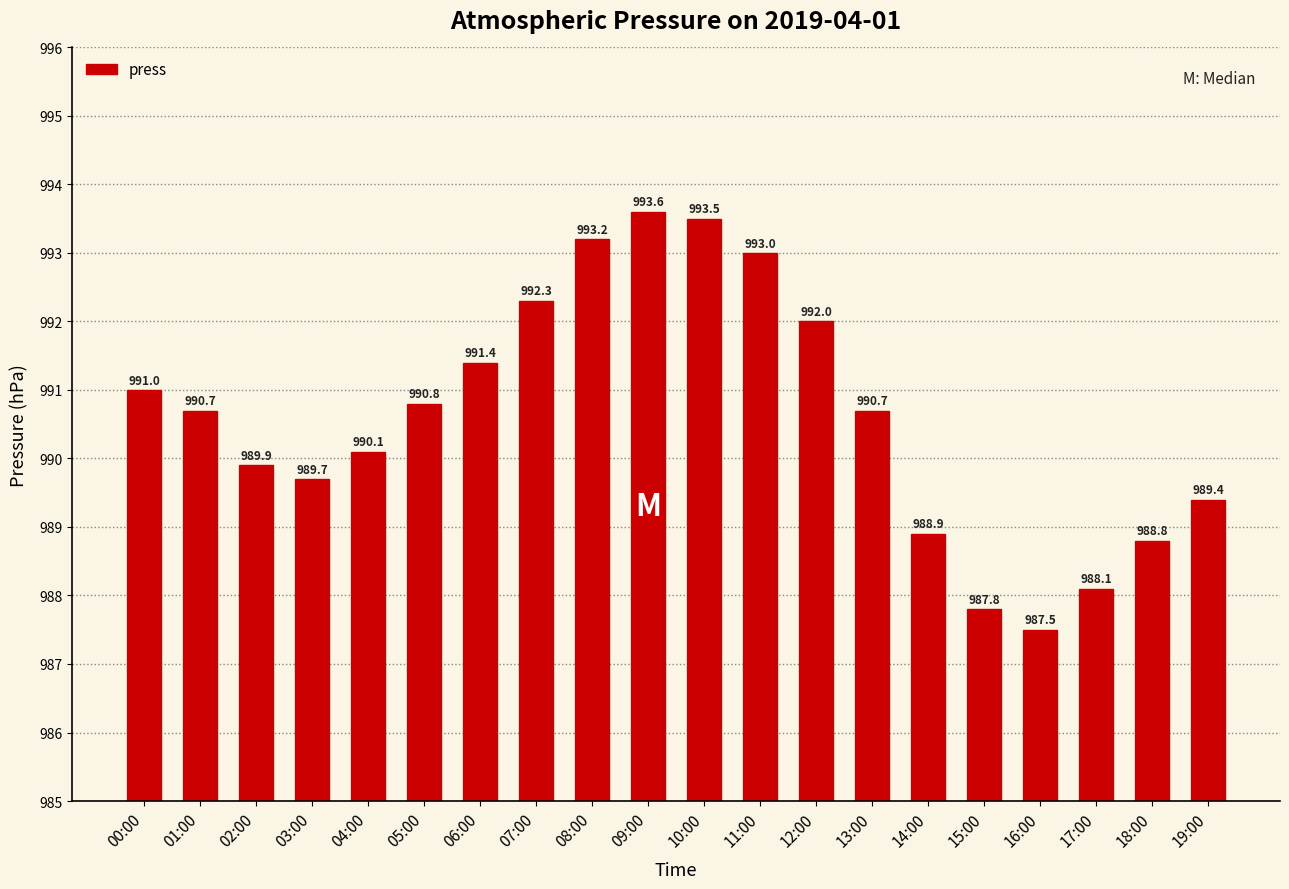

Which category has the highest value across all series?

09:00